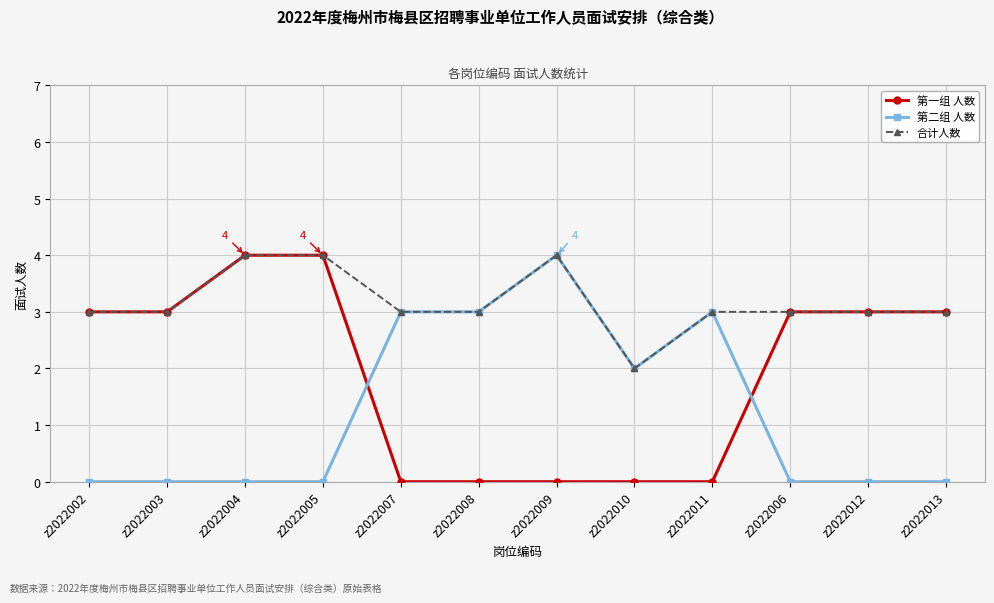

Reading left to right, list all the values displayed in this chart.

第一组 人数: z2022002=3	z2022003=3	z2022004=4	z2022005=4	z2022007=0	z2022008=0	z2022009=0	z2022010=0	z2022011=0	z2022006=3	z2022012=3	z2022013=3
第二组 人数: z2022002=0	z2022003=0	z2022004=0	z2022005=0	z2022007=3	z2022008=3	z2022009=4	z2022010=2	z2022011=3	z2022006=0	z2022012=0	z2022013=0
合计人数: z2022002=3	z2022003=3	z2022004=4	z2022005=4	z2022007=3	z2022008=3	z2022009=4	z2022010=2	z2022011=3	z2022006=3	z2022012=3	z2022013=3